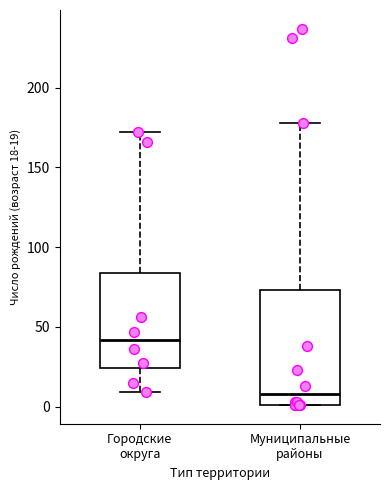

Which box is the tallest, from its lower edge to its upper edge?

Муниципальные районы